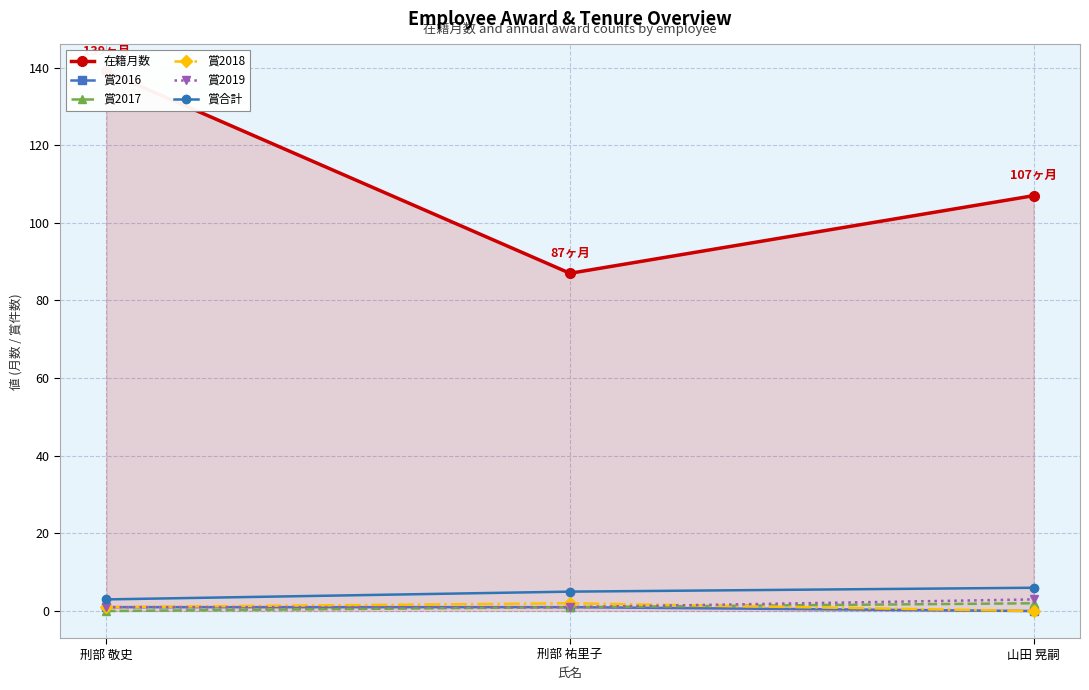

True or false: 在籍月数 has a value of 186 at 山田 晃嗣.

False